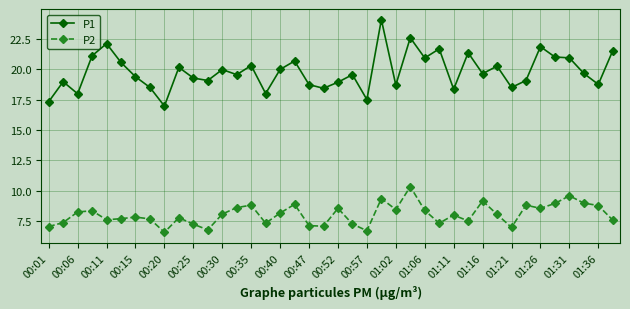

Which series has the largest range (max minus min)?

P1